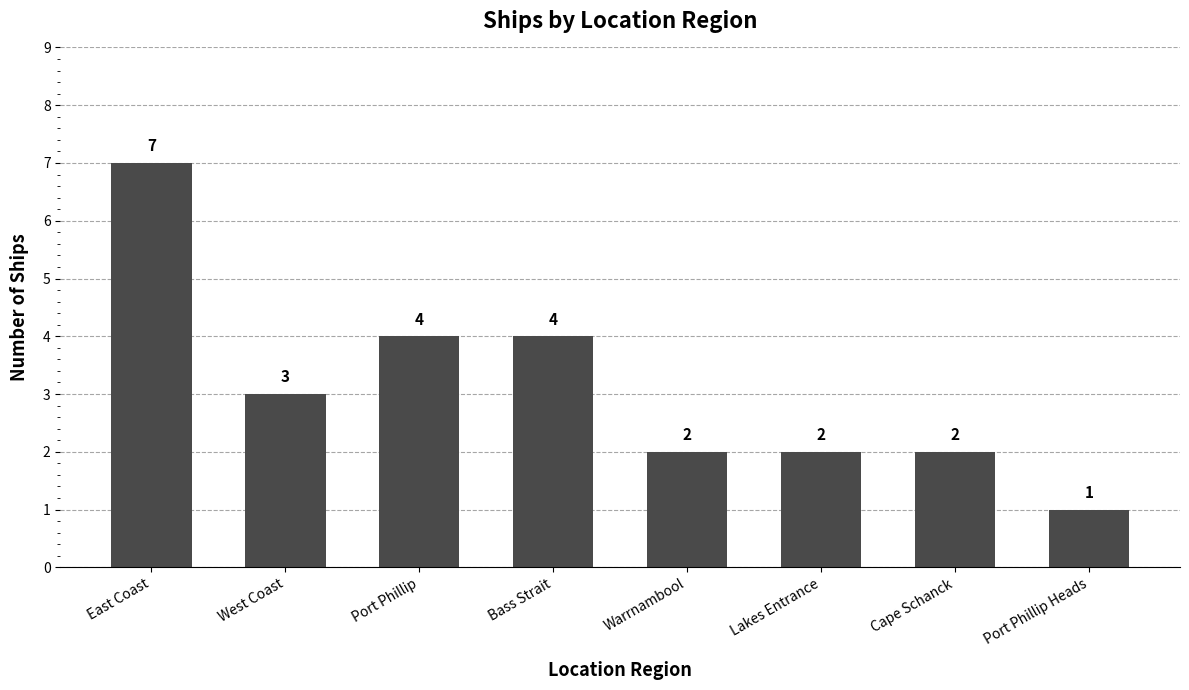

Is it true that the value at Lakes Entrance is 1?

False